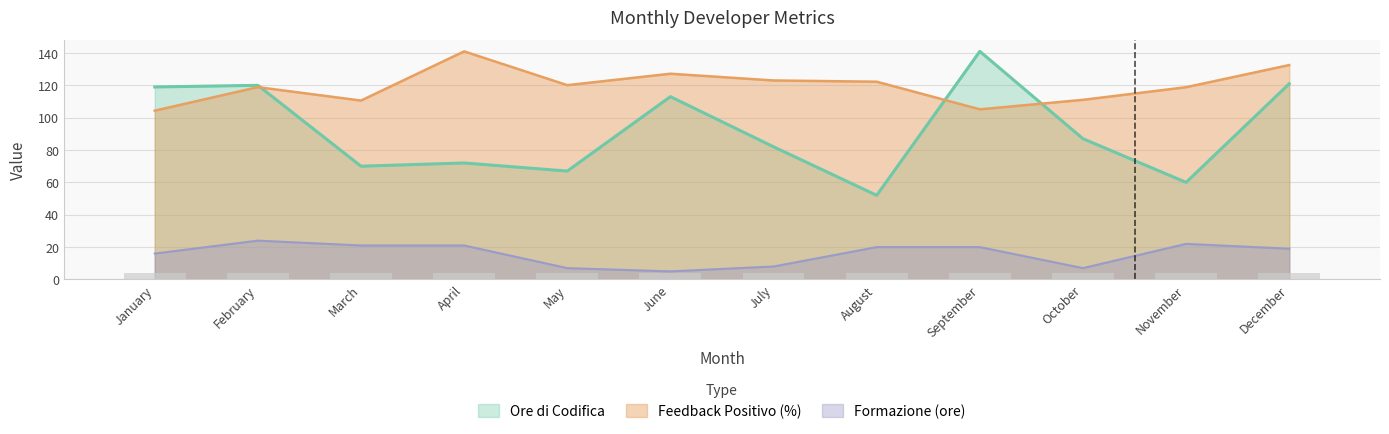

What value does the Feedback Positivo (%) series have at February?

118.9